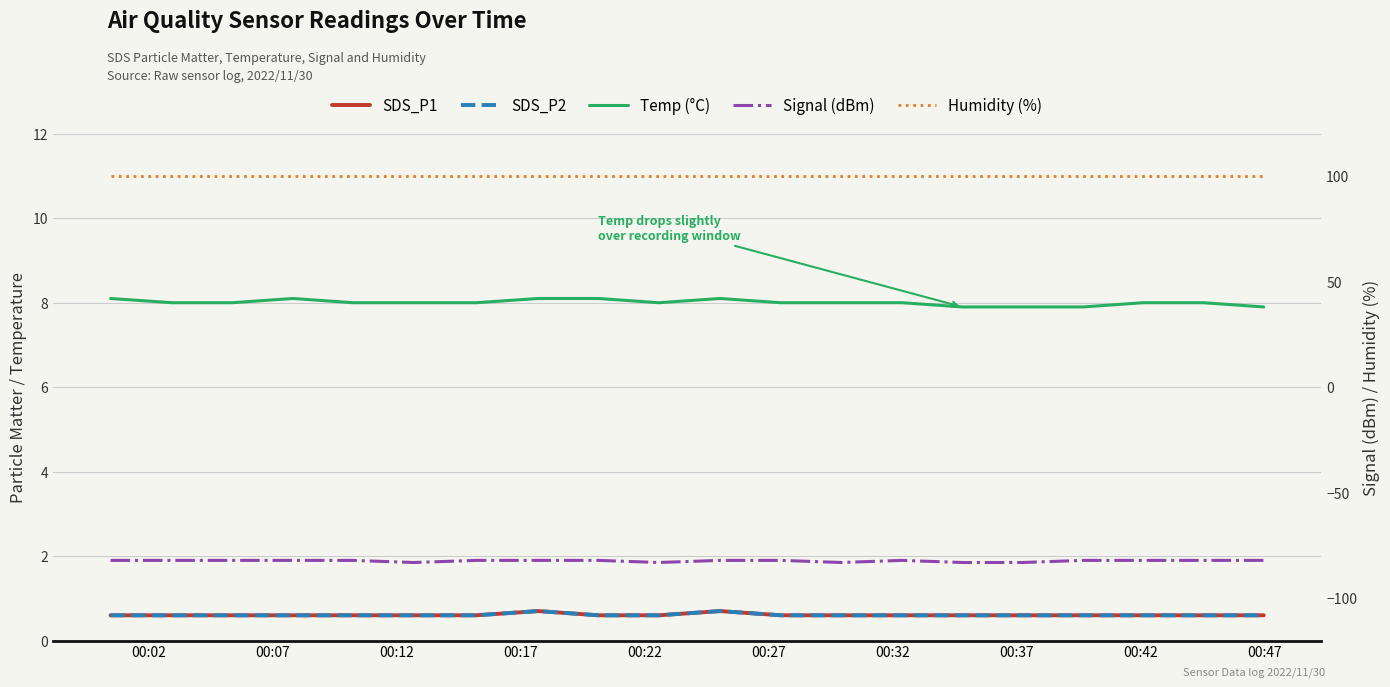

What is the difference between the maximum and minimum values in the SDS_P2 series?

0.1